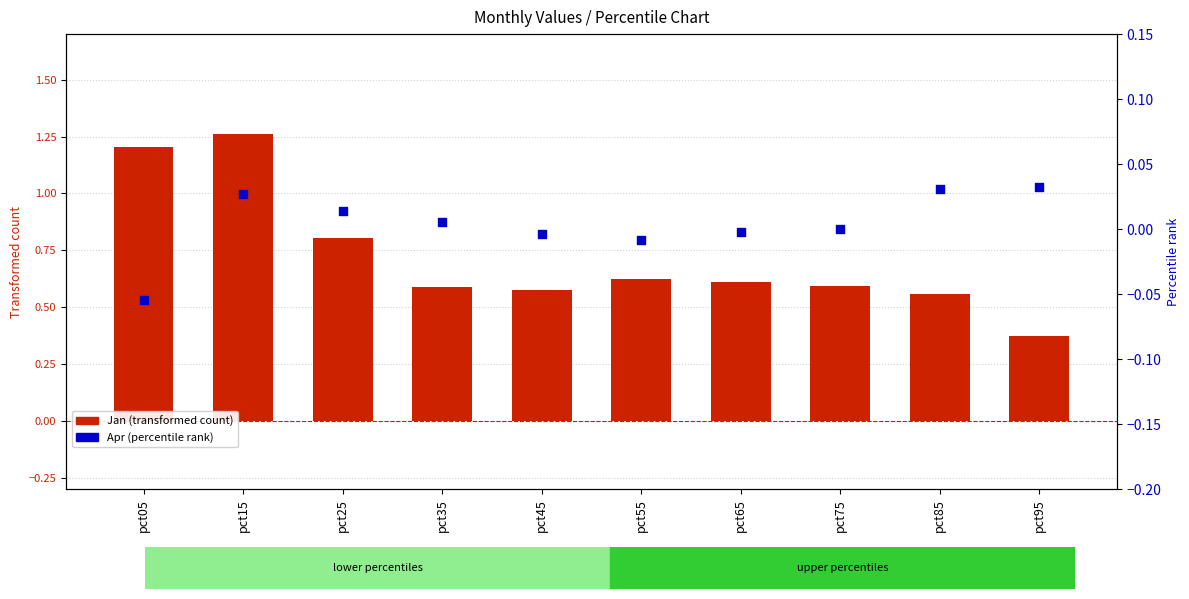

Which series contains the lowest Y value?

Apr (percentile rank)